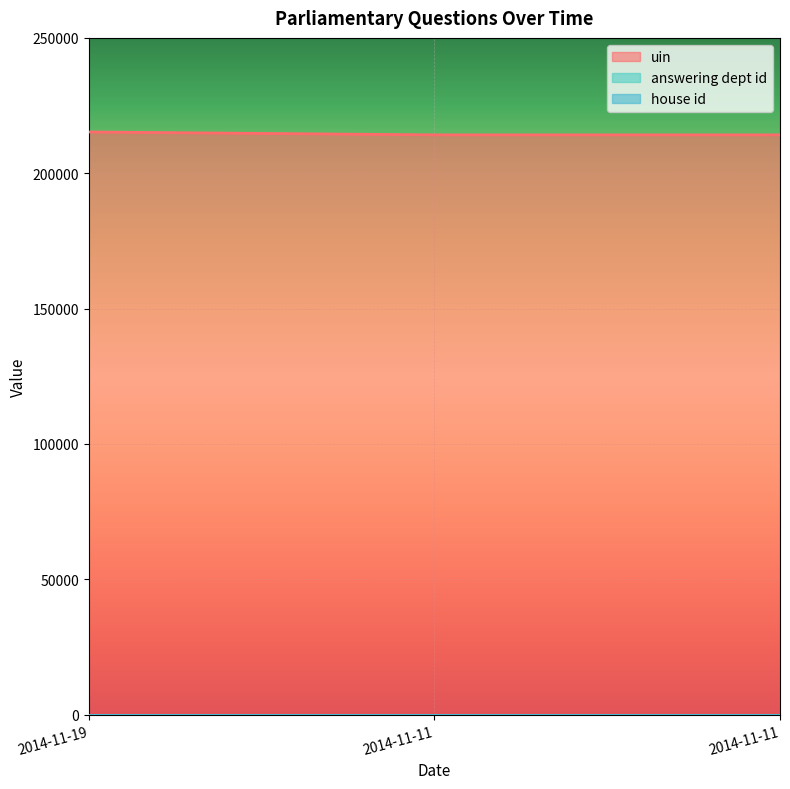

Reading right to left, what are all the values shown in this chart?

uin: 214175	214174	215248
answering dept id: 11	11	11
house id: 1	1	1